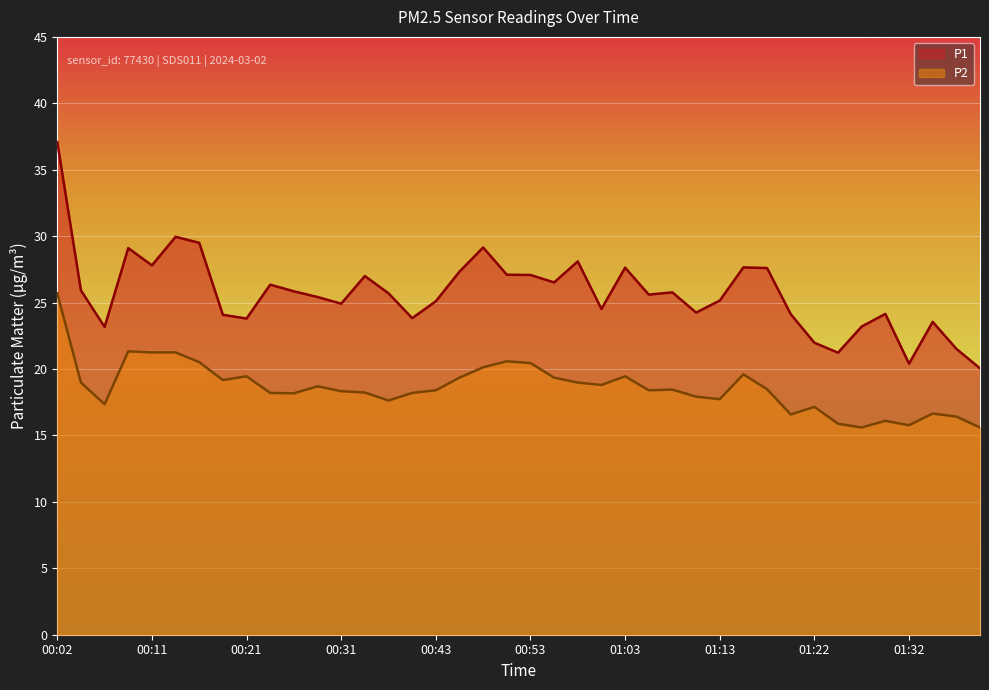

Where is the first local maximum for P2?

00:09